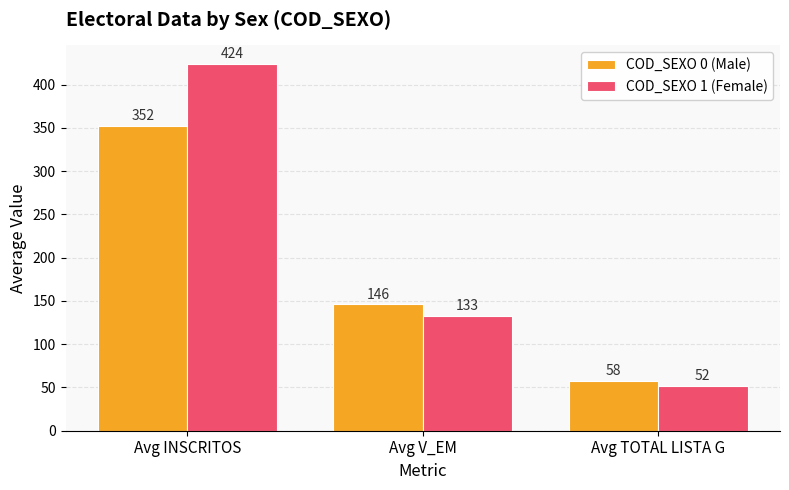

Reading left to right, transcribe all the data shown in this chart.

COD_SEXO 0 (Male): 352	146	58
COD_SEXO 1 (Female): 424	133	52